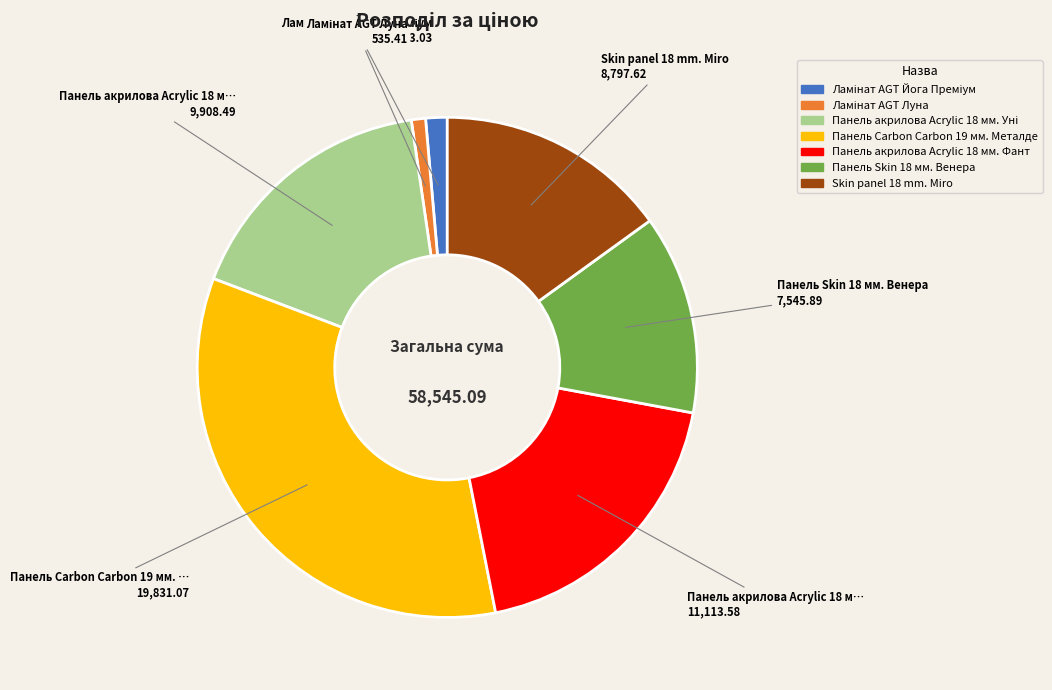

Does any single category account for the majority?

No